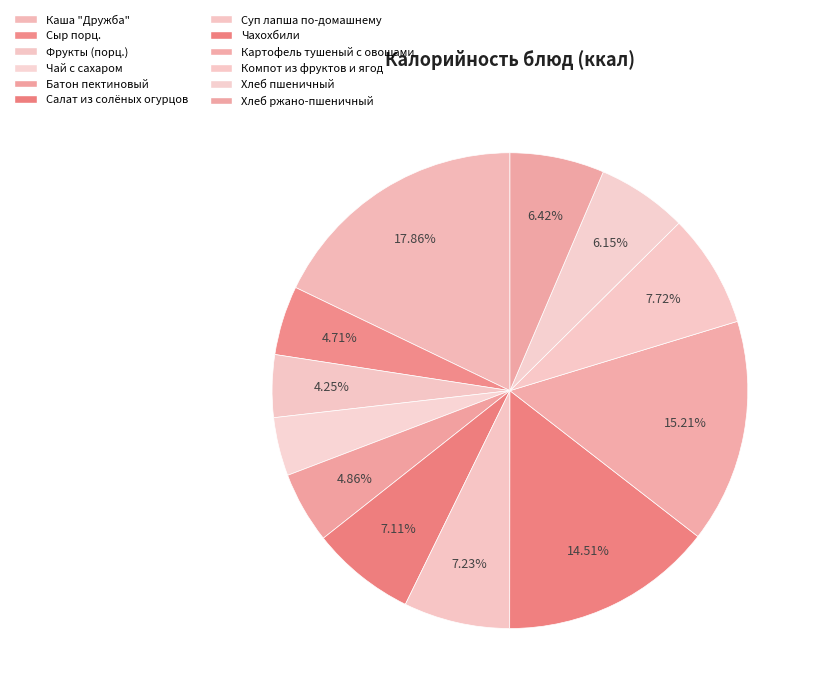

Does Хлеб ржано-пшеничный account for over 50% of the chart?

No